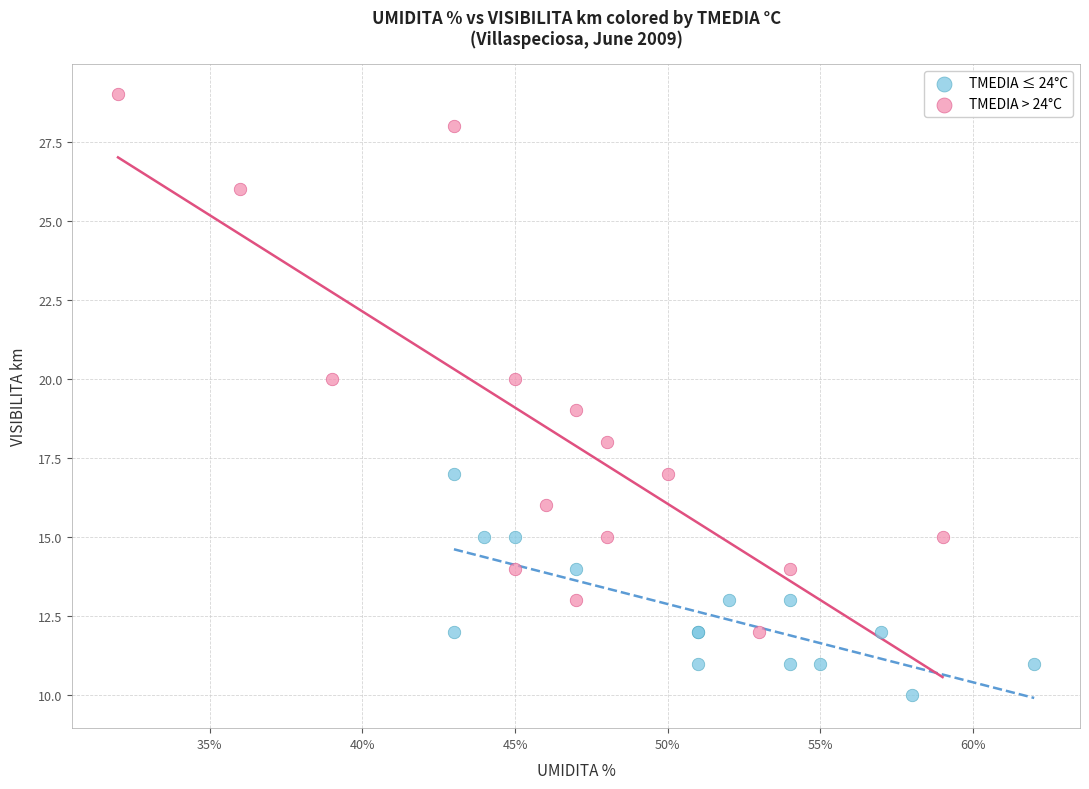

What are all the series names shown in the legend?

TMEDIA ≤ 24°C, TMEDIA > 24°C